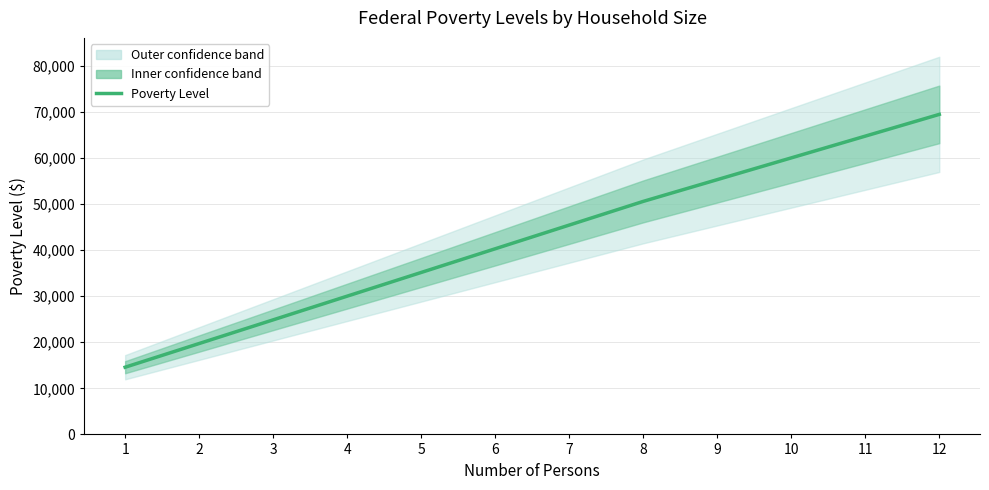

What is the change in value from 6 to 10?

+19720